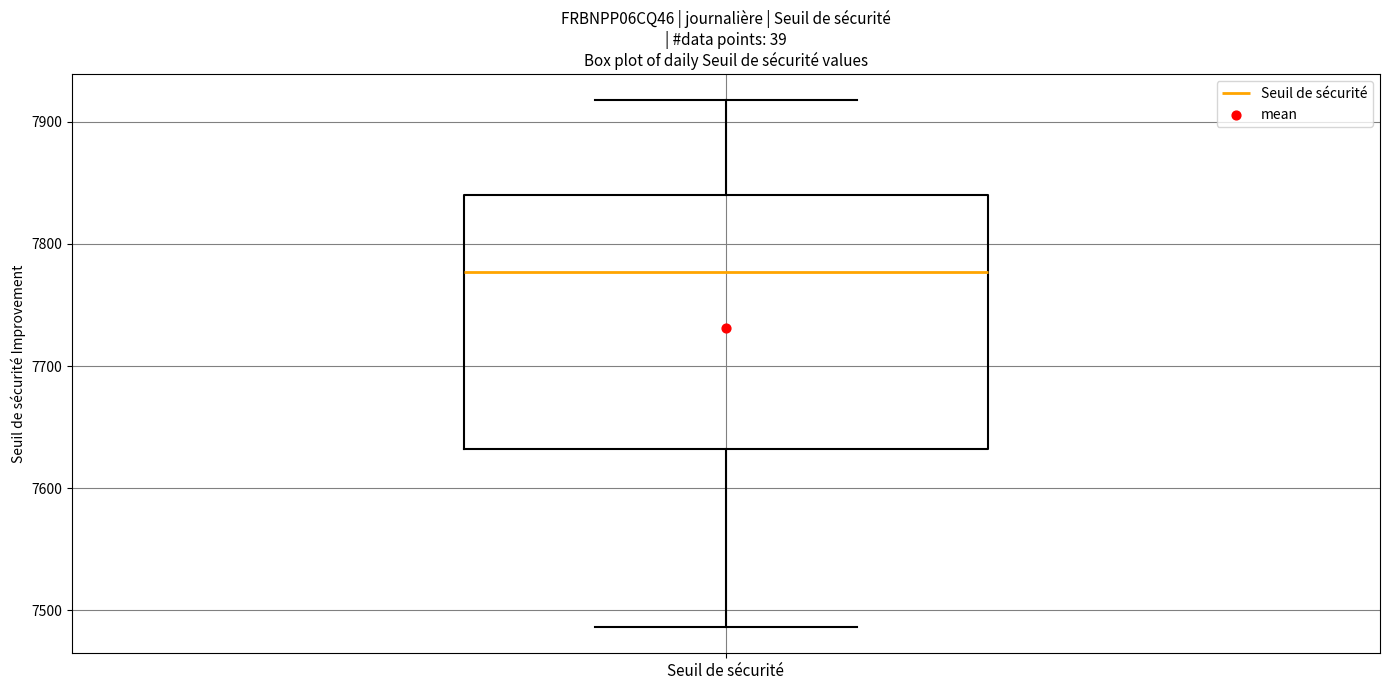

Read this box plot against the y-axis: the position of the median line, the range covered by the box, and the ends of both whiskers. The values are not printed on the chart, so give them approximately, as read against the axis.

median 7780, box 7630 to 7840, whiskers 7490 to 7920